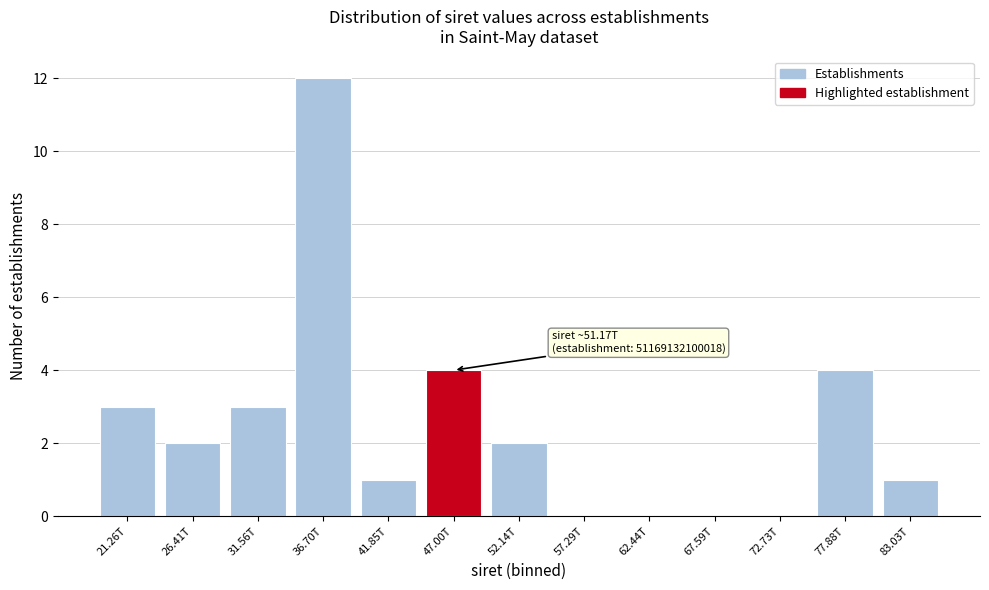

Reading left to right, what are all the values shown in this chart?

21.26T=3	26.41T=2	31.56T=3	36.70T=12	41.85T=1	47.00T=4	52.14T=2	57.29T=0	62.44T=0	67.59T=0	72.73T=0	77.88T=4	83.03T=1